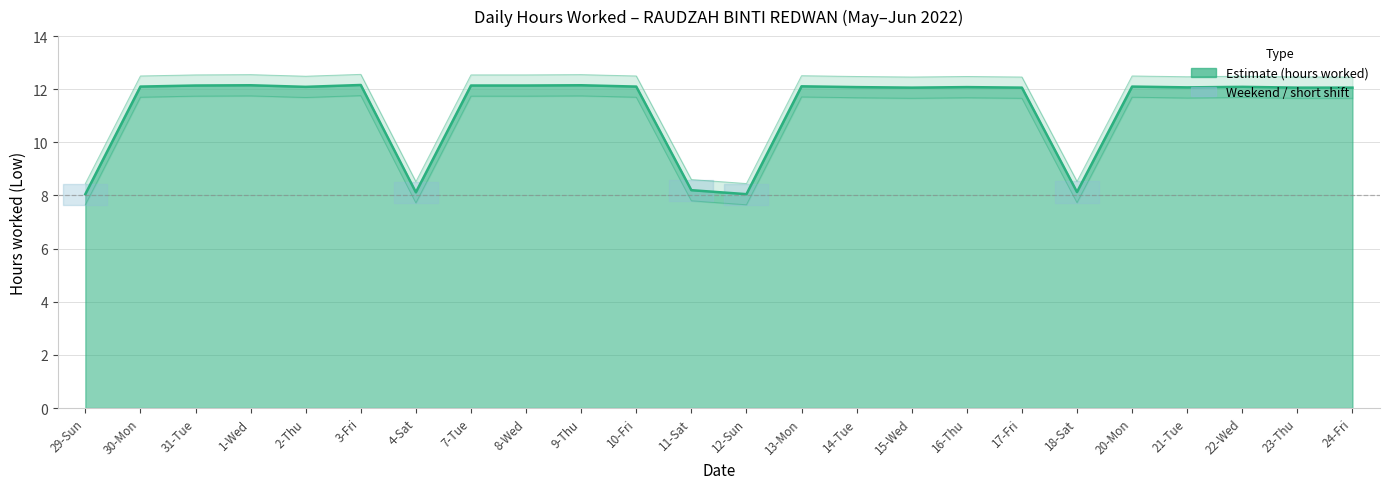

Where does the data first go above 12?

30-Mon